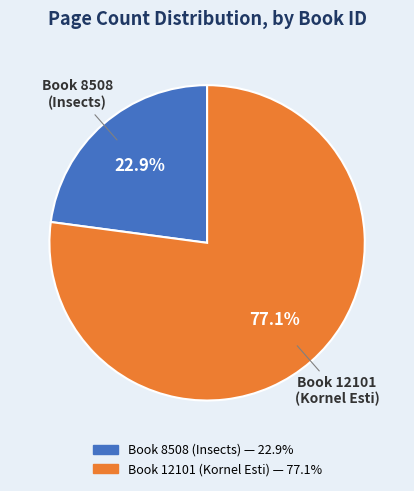

Is there a majority slice in this chart?

Yes